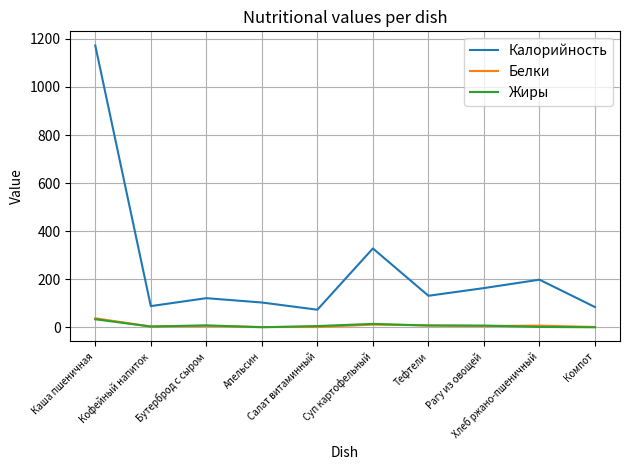

What is the maximum value shown in the chart?

1173.0